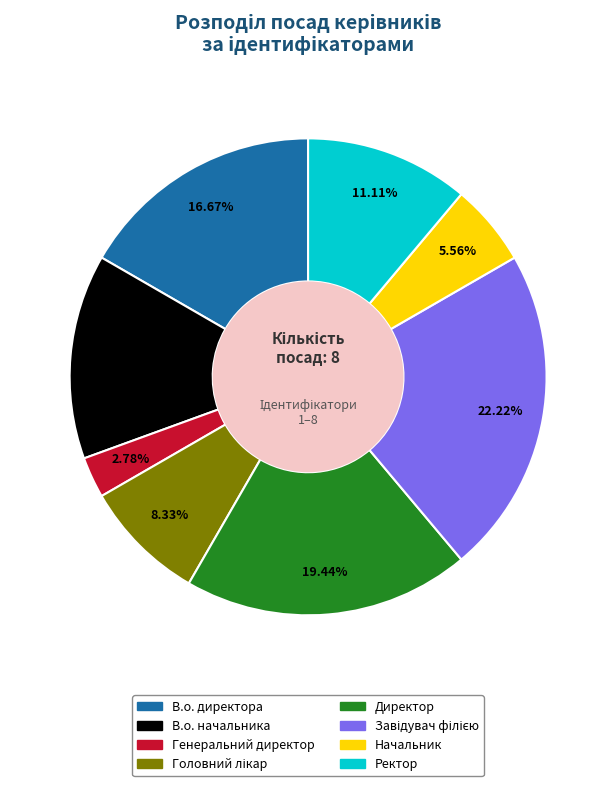

Approximately how many times larger is the value at Ректор compared to Директор?

0.6